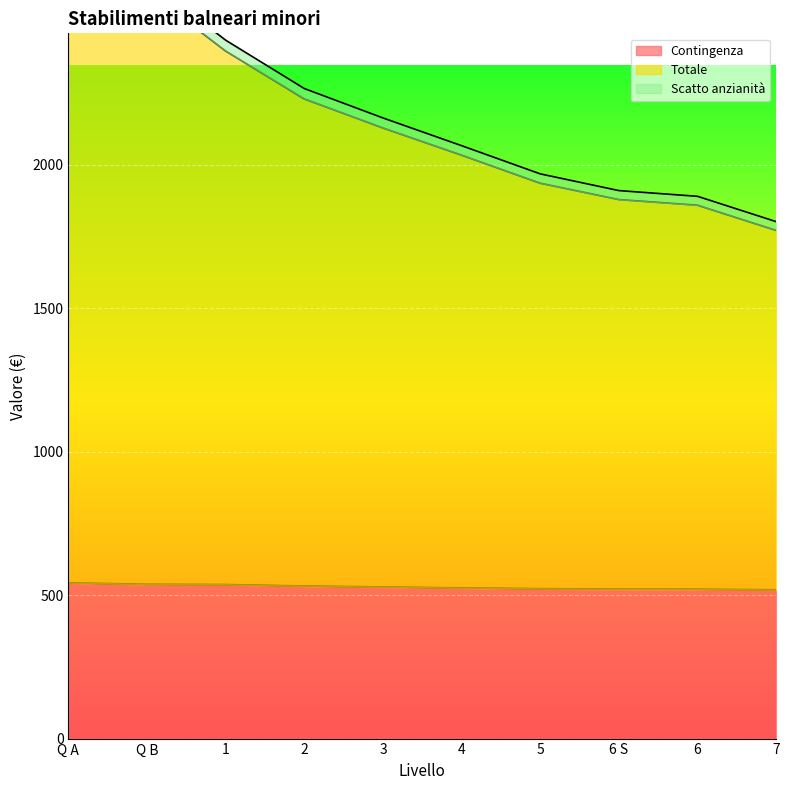

What is the total value across all series at Q B?

5785.8